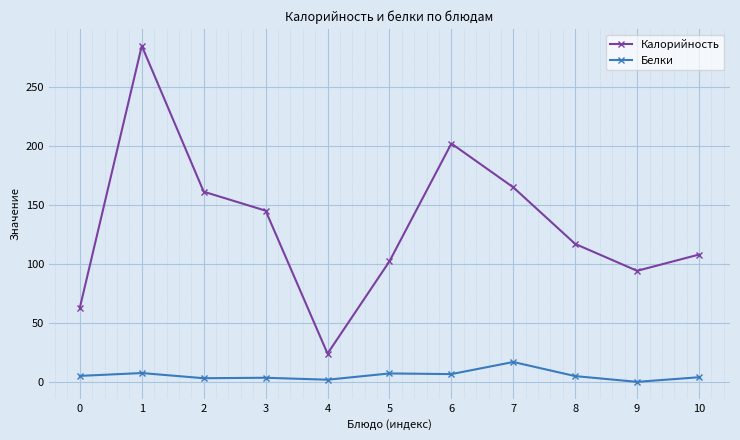

List the series in order of their overall mean, highest first.

Калорийность, Белки